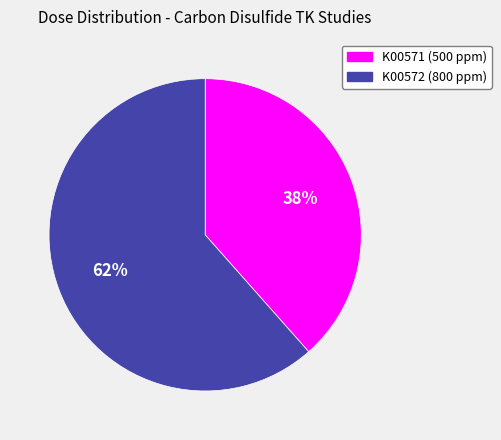

What is the smallest slice in the pie chart?

K00571